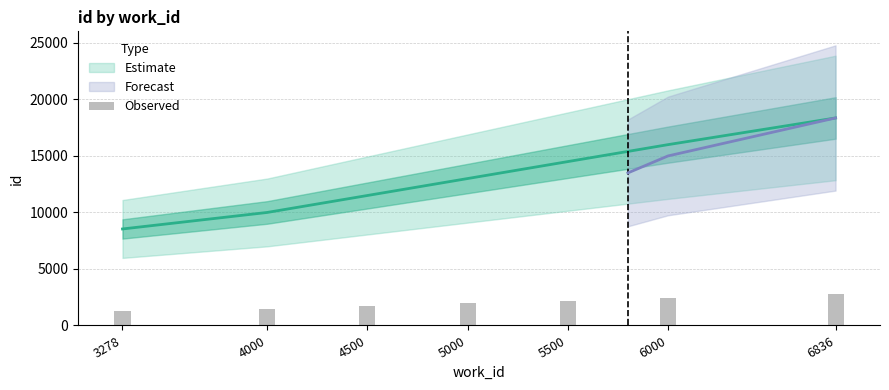

Count the number of categories in the chart.

7